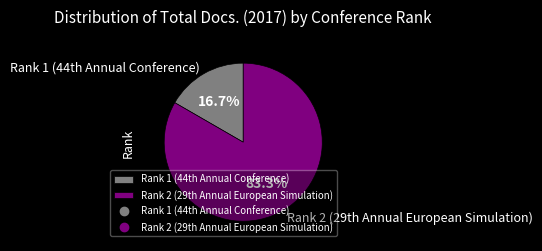

Rank the categories by value from highest to lowest.

Rank 2 (29th Annual European Simulation), Rank 1 (44th Annual Conference)